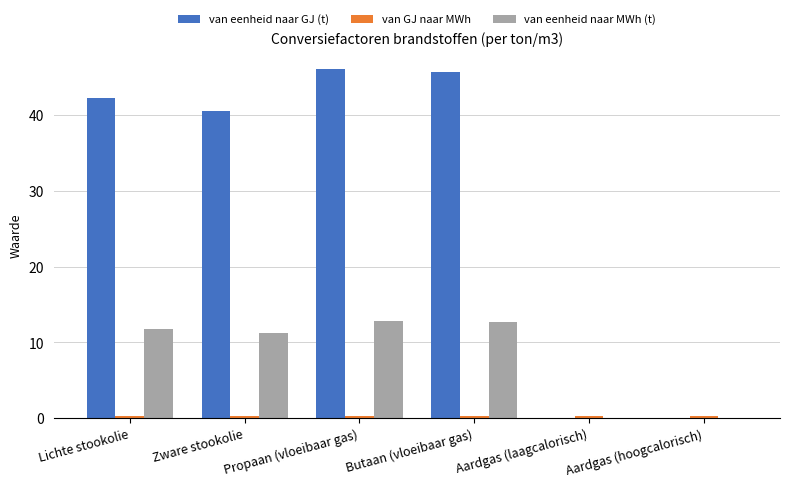

What is the average value of the van eenheid naar GJ (t) series?

29.1